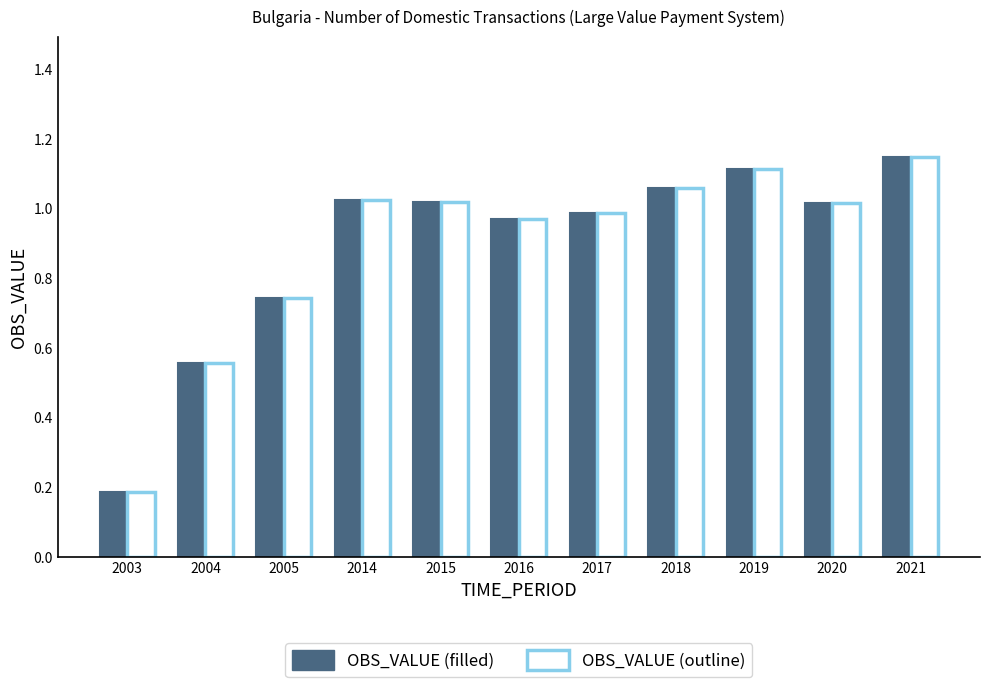

How many bars are there in total?

22